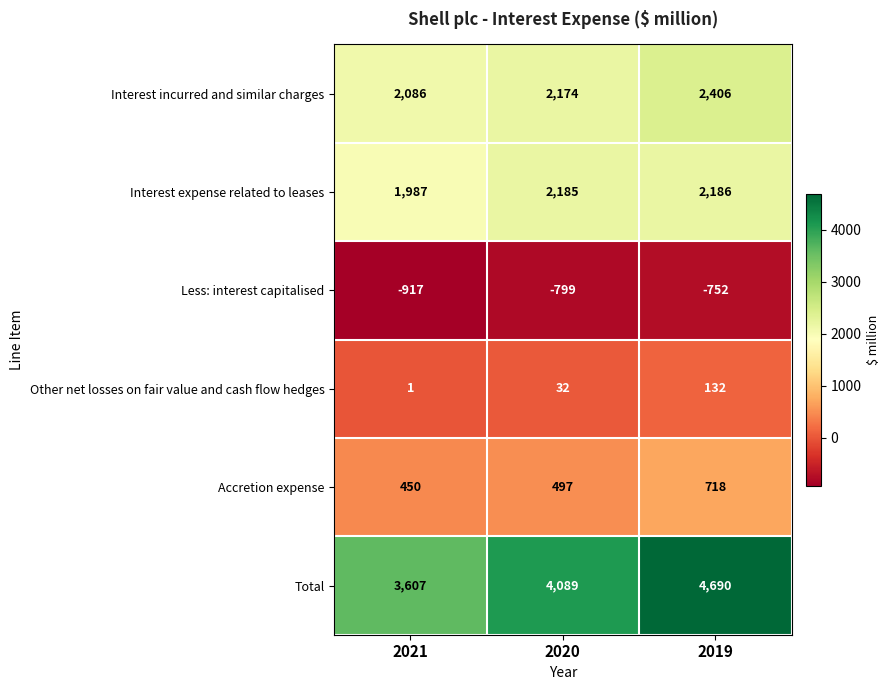

What is the smallest value displayed?

-917